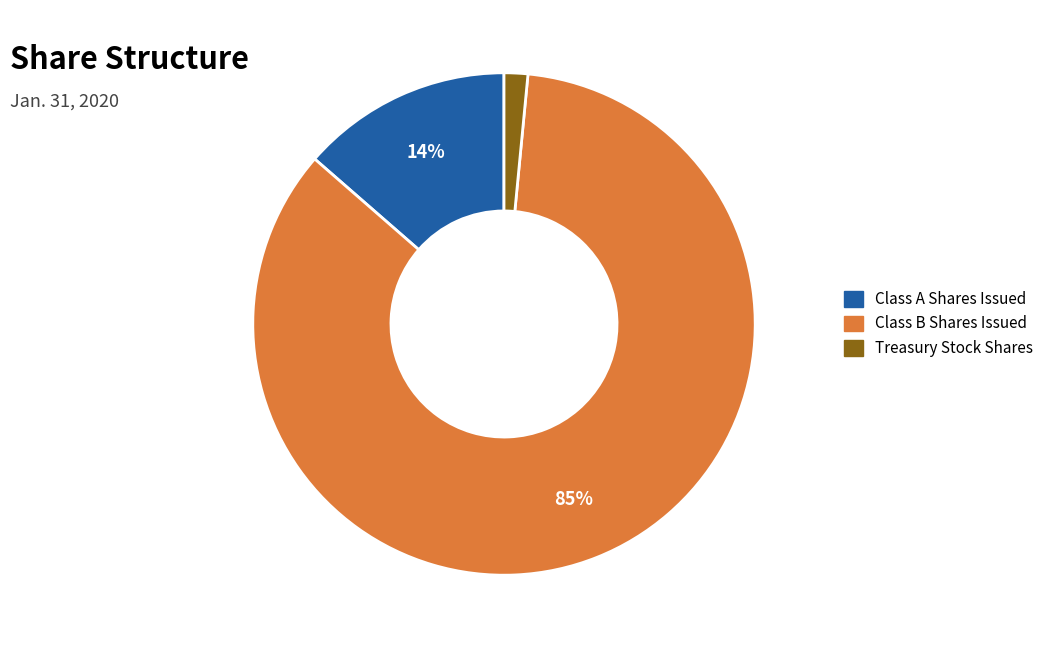

To the nearest percent, what is the average slice percentage?

33%